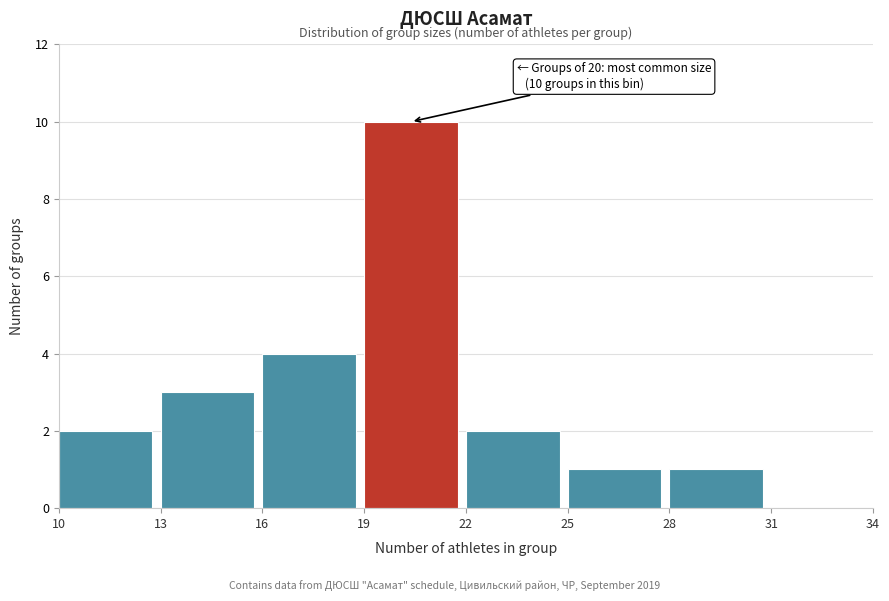

Which range on the x-axis has the tallest bar?

19 to 22